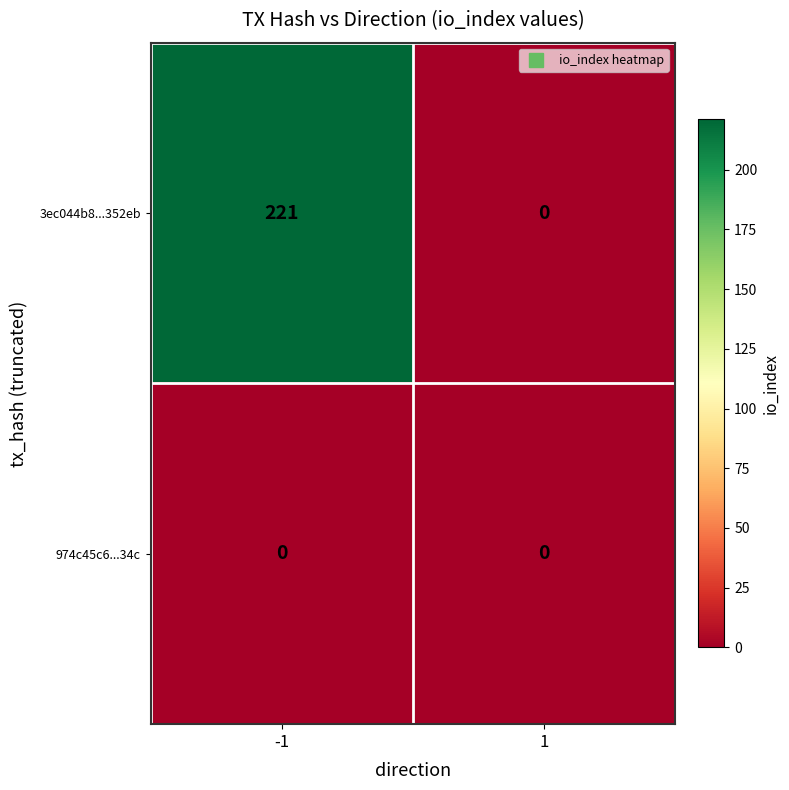

At how many categories does at least one series exceed 148?

1